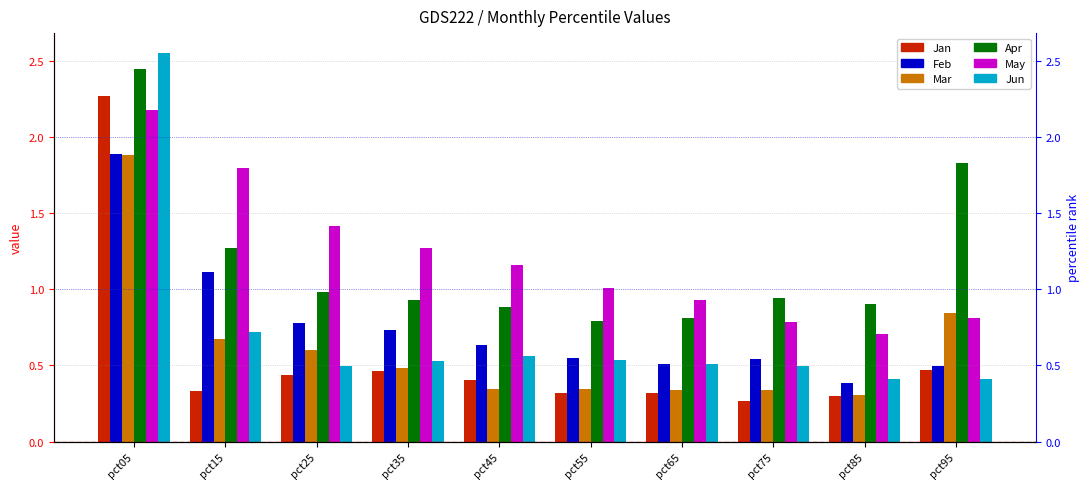

The value of Jun at pct25 is 0.8. True or false?

False